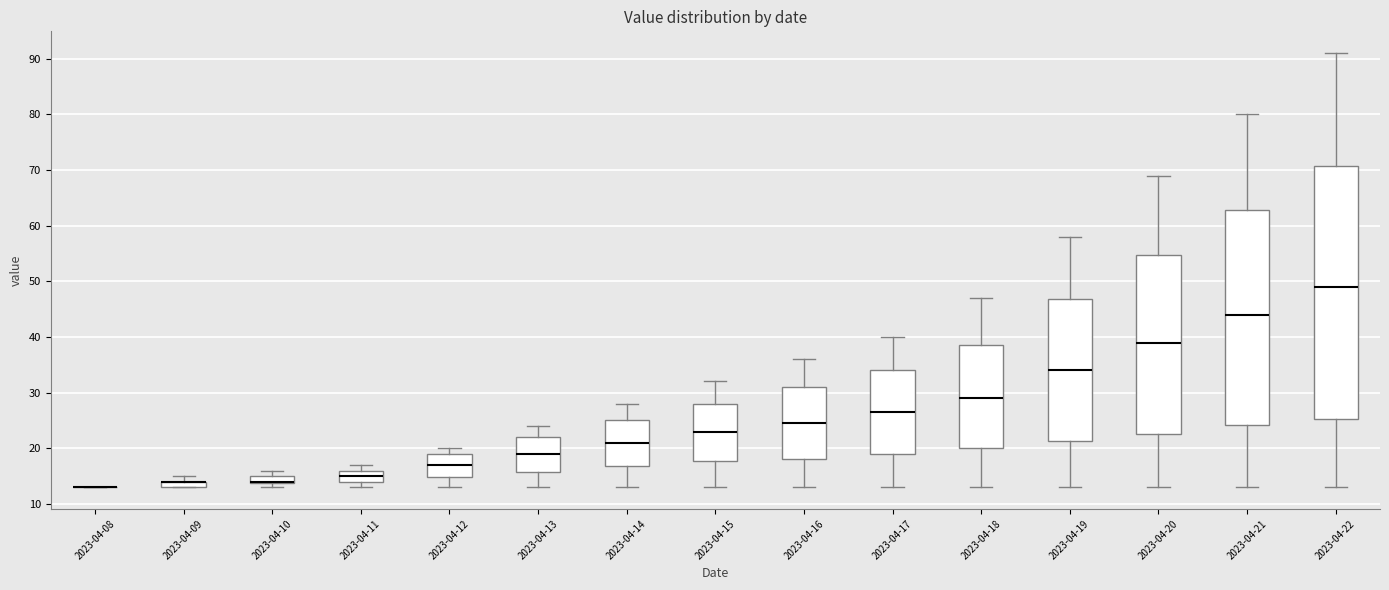

Where does the lower whisker of the box for 2023-04-21 end on the y-axis? The values are not printed on the chart, so give them approximately, as read against the axis.

13